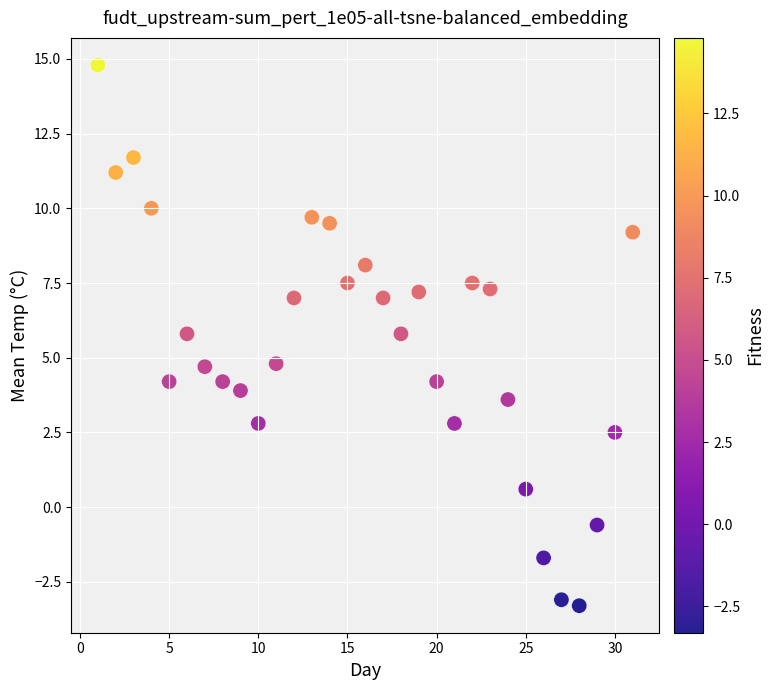

What is the range of Y values (max minus min)?

18.1